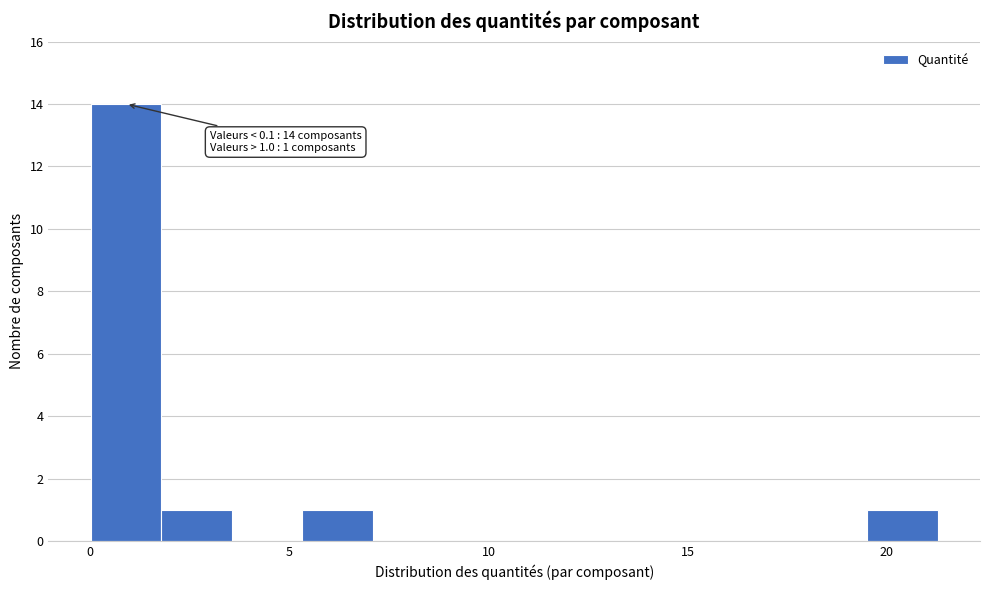

Read against the x-axis, roughly where is the centre of the tallest bar?

1.0